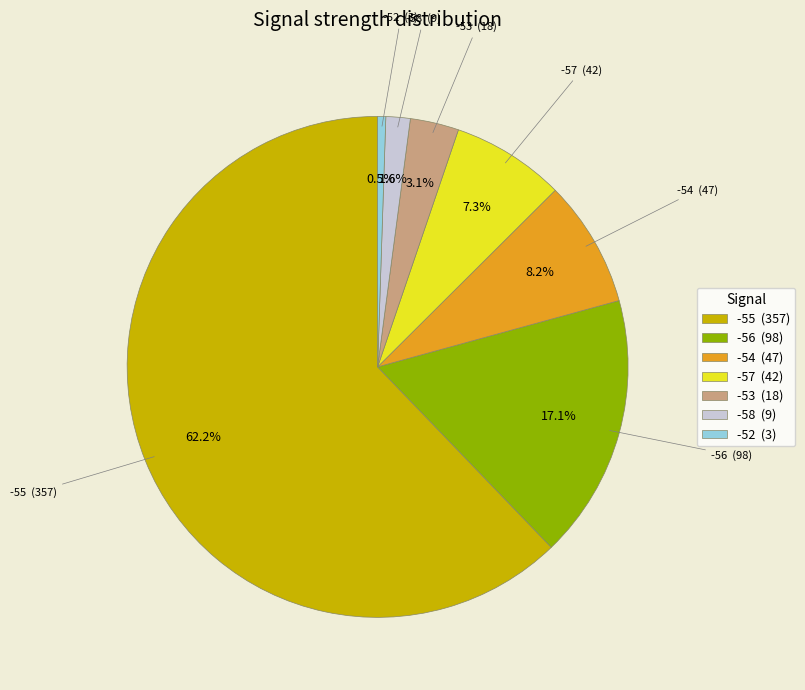

Which slice is the largest?

-55 (357)